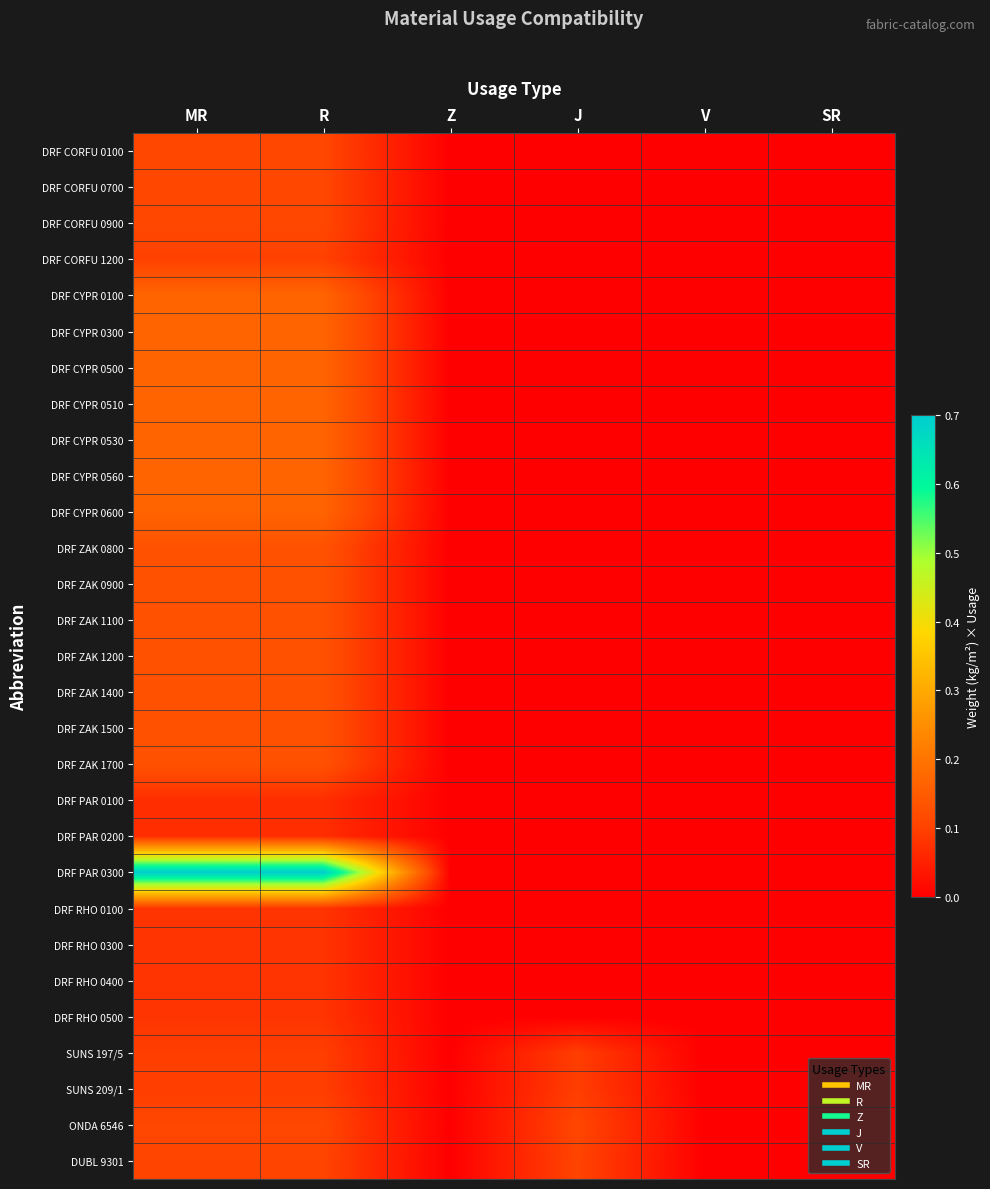

Reading left to right, transcribe all the data shown in this chart.

DRF CORFU 0100: MR=0.1	R=0.1	Z=0.0	J=0.0	V=0.0	SR=0.0
DRF CORFU 0700: MR=0.1	R=0.1	Z=0.0	J=0.0	V=0.0	SR=0.0
DRF CORFU 0900: MR=0.1	R=0.1	Z=0.0	J=0.0	V=0.0	SR=0.0
DRF CORFU 1200: MR=0.1	R=0.1	Z=0.0	J=0.0	V=0.0	SR=0.0
DRF CYPR 0100: MR=0.2	R=0.2	Z=0.0	J=0.0	V=0.0	SR=0.0
DRF CYPR 0300: MR=0.2	R=0.2	Z=0.0	J=0.0	V=0.0	SR=0.0
DRF CYPR 0500: MR=0.2	R=0.2	Z=0.0	J=0.0	V=0.0	SR=0.0
DRF CYPR 0510: MR=0.2	R=0.2	Z=0.0	J=0.0	V=0.0	SR=0.0
DRF CYPR 0530: MR=0.2	R=0.2	Z=0.0	J=0.0	V=0.0	SR=0.0
DRF CYPR 0560: MR=0.2	R=0.2	Z=0.0	J=0.0	V=0.0	SR=0.0
DRF CYPR 0600: MR=0.2	R=0.2	Z=0.0	J=0.0	V=0.0	SR=0.0
DRF ZAK 0800: MR=0.1	R=0.1	Z=0.0	J=0.0	V=0.0	SR=0.0
DRF ZAK 0900: MR=0.1	R=0.1	Z=0.0	J=0.0	V=0.0	SR=0.0
DRF ZAK 1100: MR=0.1	R=0.1	Z=0.0	J=0.0	V=0.0	SR=0.0
DRF ZAK 1200: MR=0.1	R=0.1	Z=0.0	J=0.0	V=0.0	SR=0.0
DRF ZAK 1400: MR=0.1	R=0.1	Z=0.0	J=0.0	V=0.0	SR=0.0
DRF ZAK 1500: MR=0.1	R=0.1	Z=0.0	J=0.0	V=0.0	SR=0.0
DRF ZAK 1700: MR=0.1	R=0.1	Z=0.0	J=0.0	V=0.0	SR=0.0
DRF PAR 0100: MR=0.1	R=0.1	Z=0.0	J=0.0	V=0.0	SR=0.0
DRF PAR 0200: MR=0.1	R=0.1	Z=0.0	J=0.0	V=0.0	SR=0.0
DRF PAR 0300: MR=0.7	R=0.7	Z=0.0	J=0.0	V=0.0	SR=0.0
DRF RHO 0100: MR=0.1	R=0.1	Z=0.0	J=0.0	V=0.0	SR=0.0
DRF RHO 0300: MR=0.1	R=0.1	Z=0.0	J=0.0	V=0.0	SR=0.0
DRF RHO 0400: MR=0.1	R=0.1	Z=0.0	J=0.0	V=0.0	SR=0.0
DRF RHO 0500: MR=0.1	R=0.1	Z=0.0	J=0.0	V=0.0	SR=0.0
SUNS 197/5: MR=0.1	R=0.1	Z=0.0	J=0.1	V=0.0	SR=0.0
SUNS 209/1: MR=0.1	R=0.1	Z=0.0	J=0.1	V=0.0	SR=0.0
ONDA 6546: MR=0.1	R=0.1	Z=0.0	J=0.1	V=0.0	SR=0.0
DUBL 9301: MR=0.1	R=0.1	Z=0.0	J=0.1	V=0.0	SR=0.0